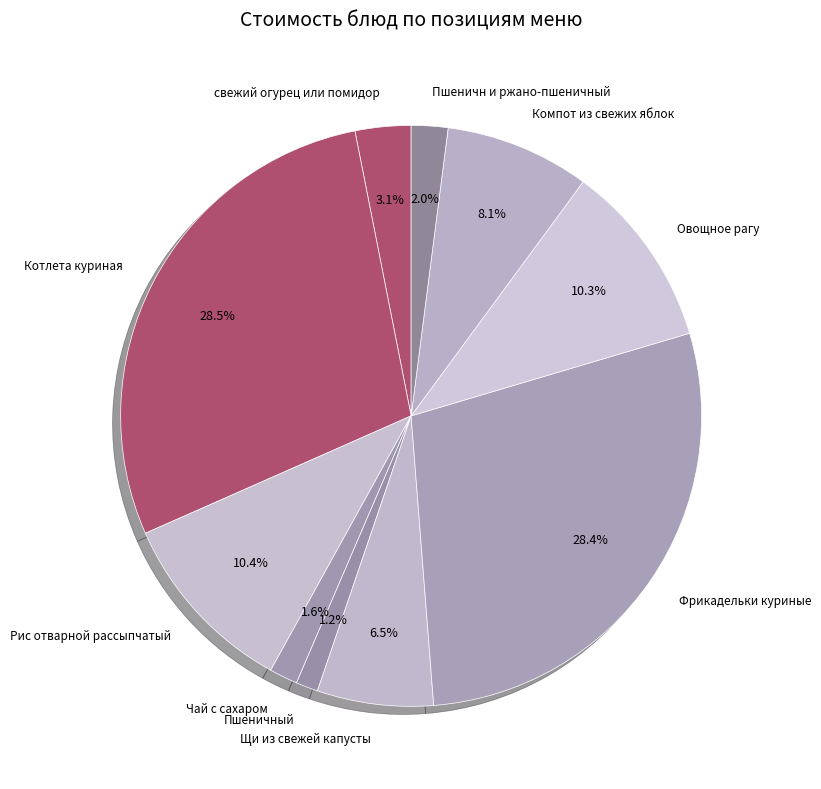

How many slices are in this pie chart?

10